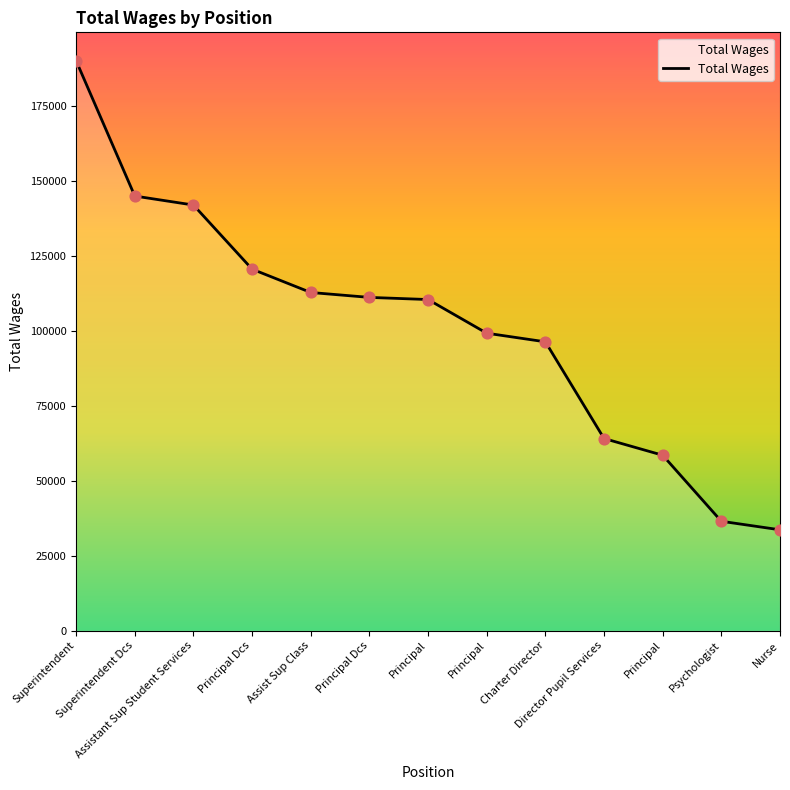

Does the chart have visible grid lines?

No